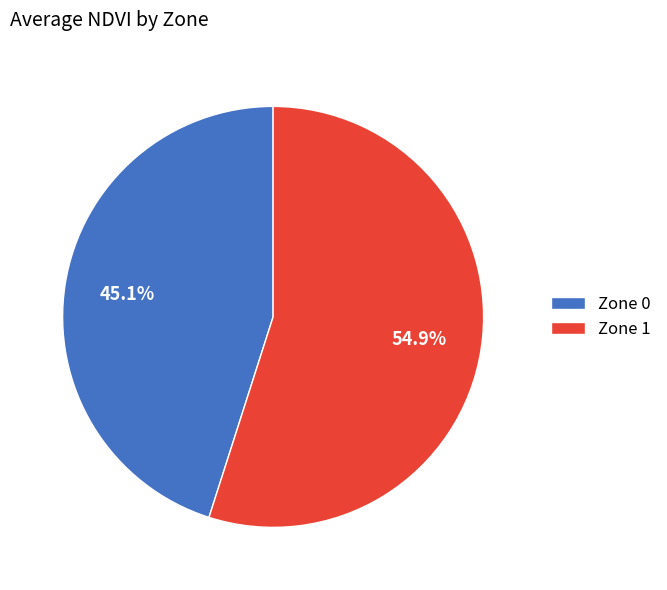

Which category accounts for the majority?

Zone 1